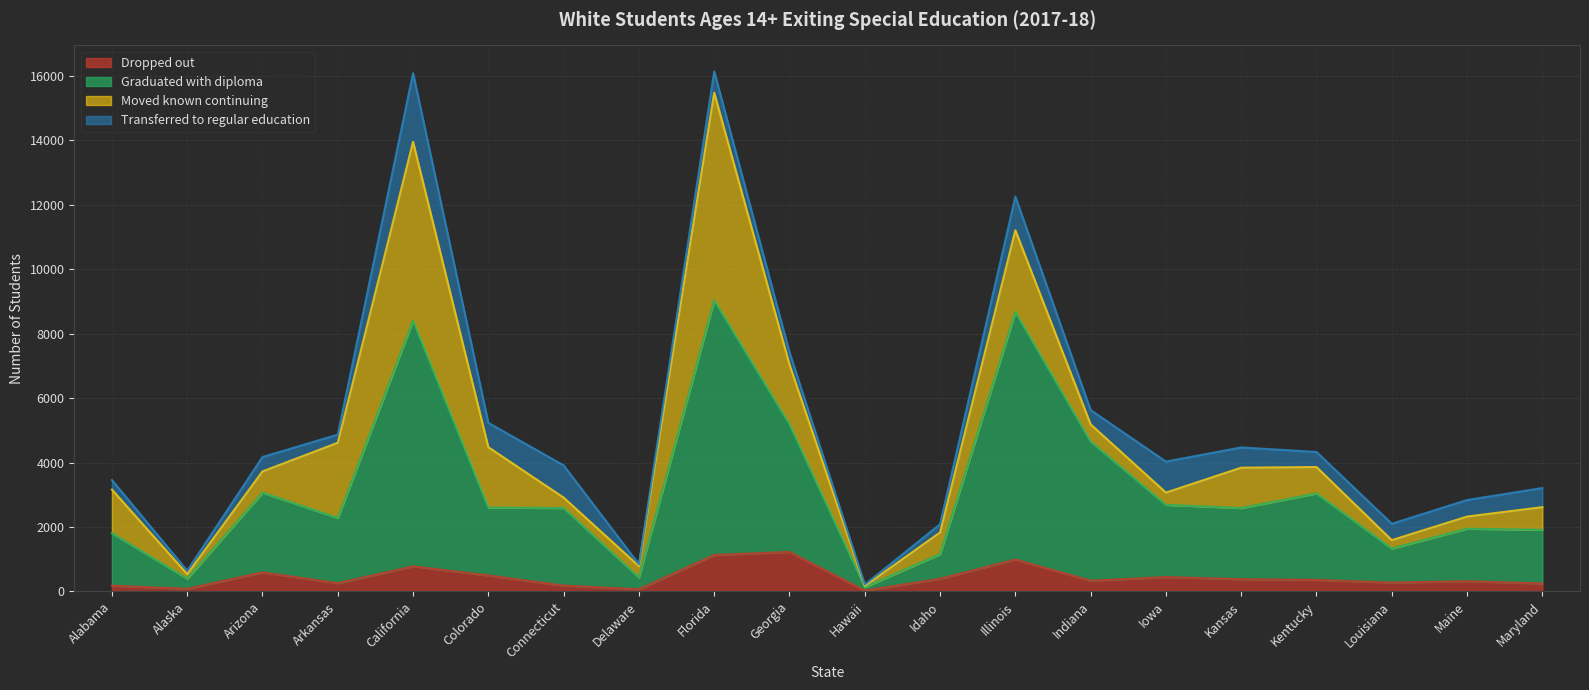

What are all the series names shown in the legend?

Dropped out, Graduated with diploma, Moved known continuing, Transferred to regular education